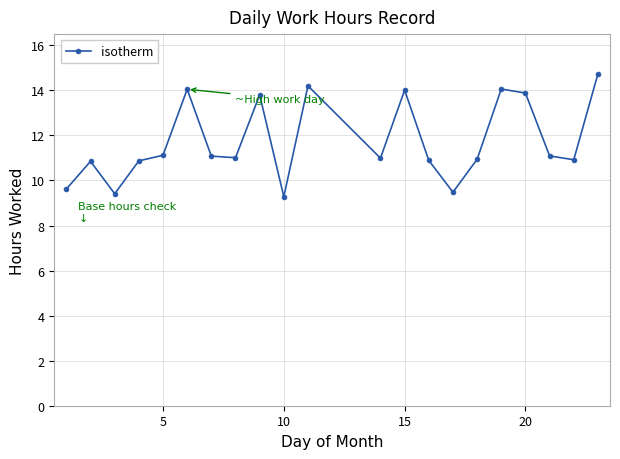

What is the difference between the second highest and second lowest values?

4.8